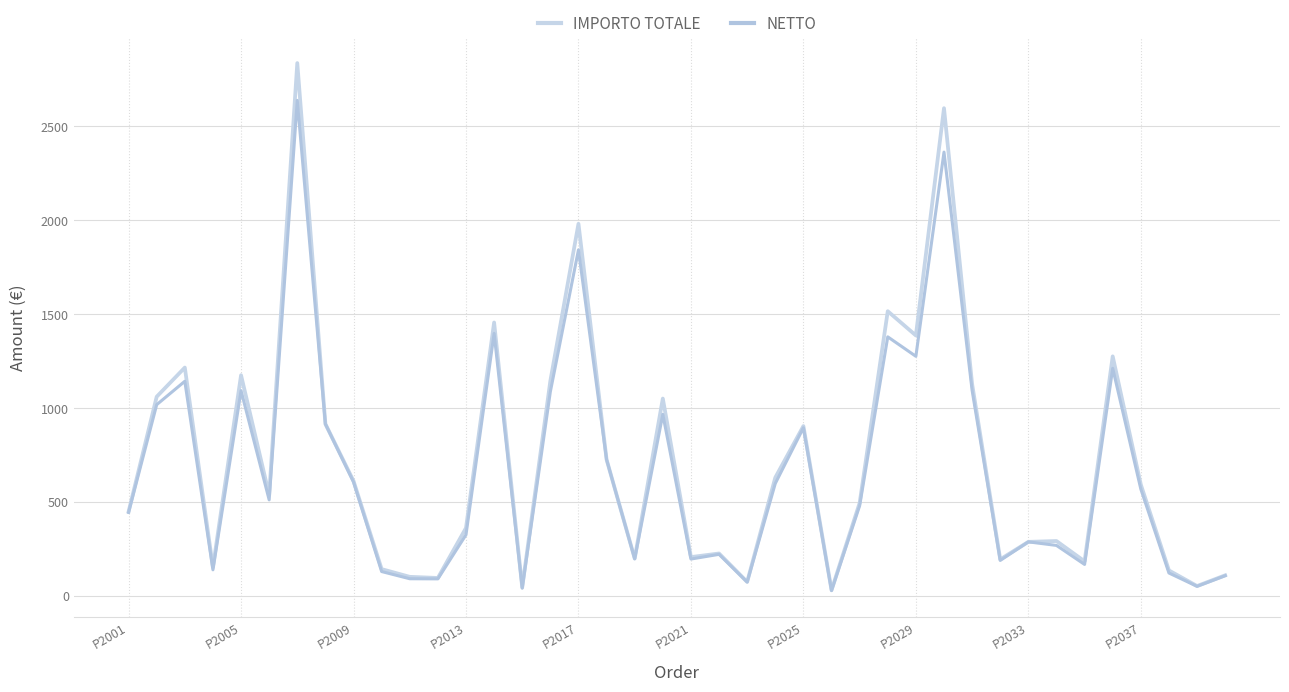

True or false: NETTO and IMPORTO TOTALE cross at least once.

False